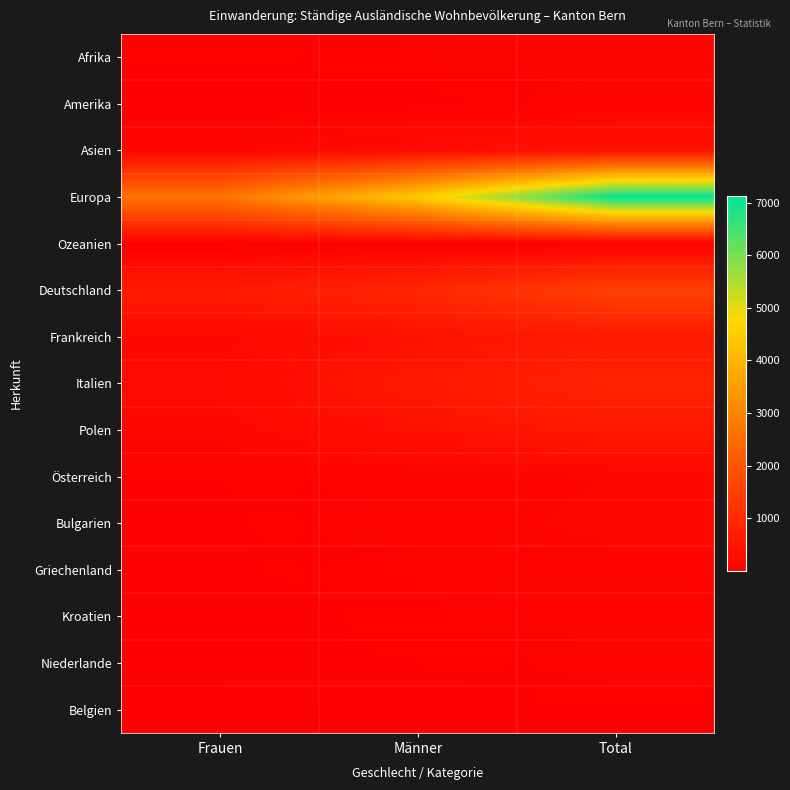

What is the smallest value displayed?

2